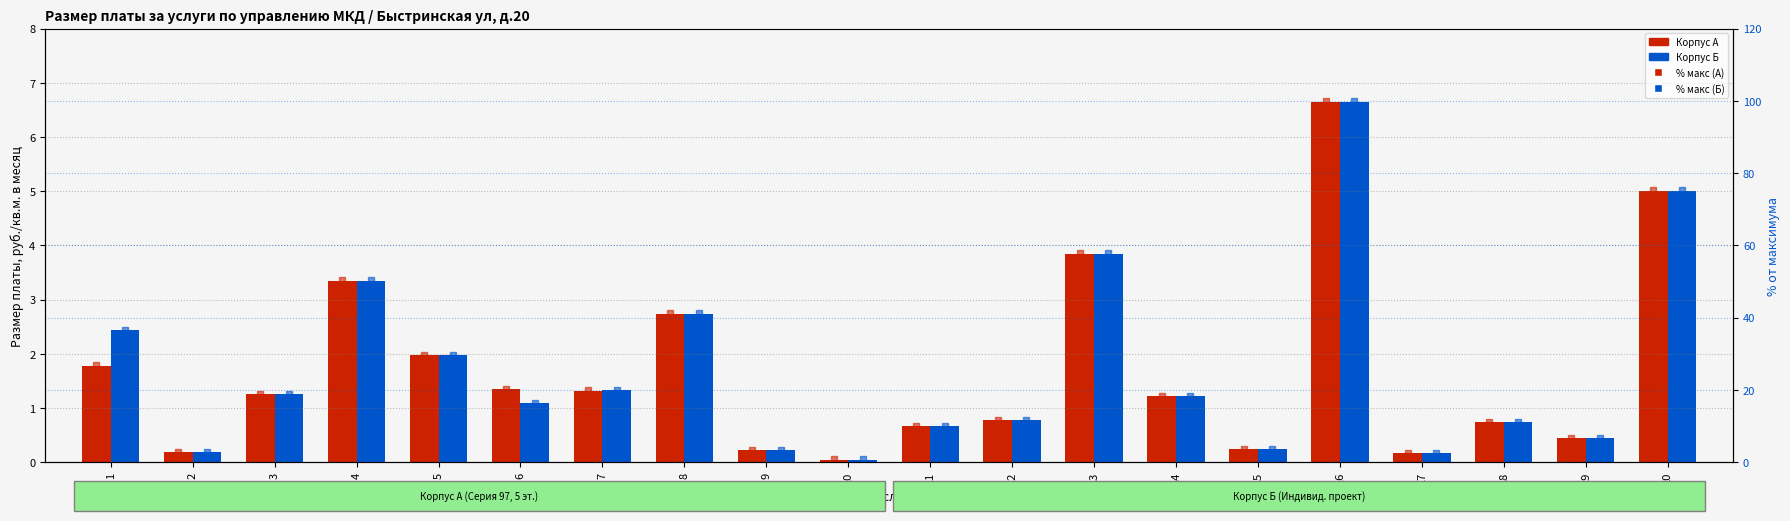

Which series changed the most between 3 and 4?

% макс (А)